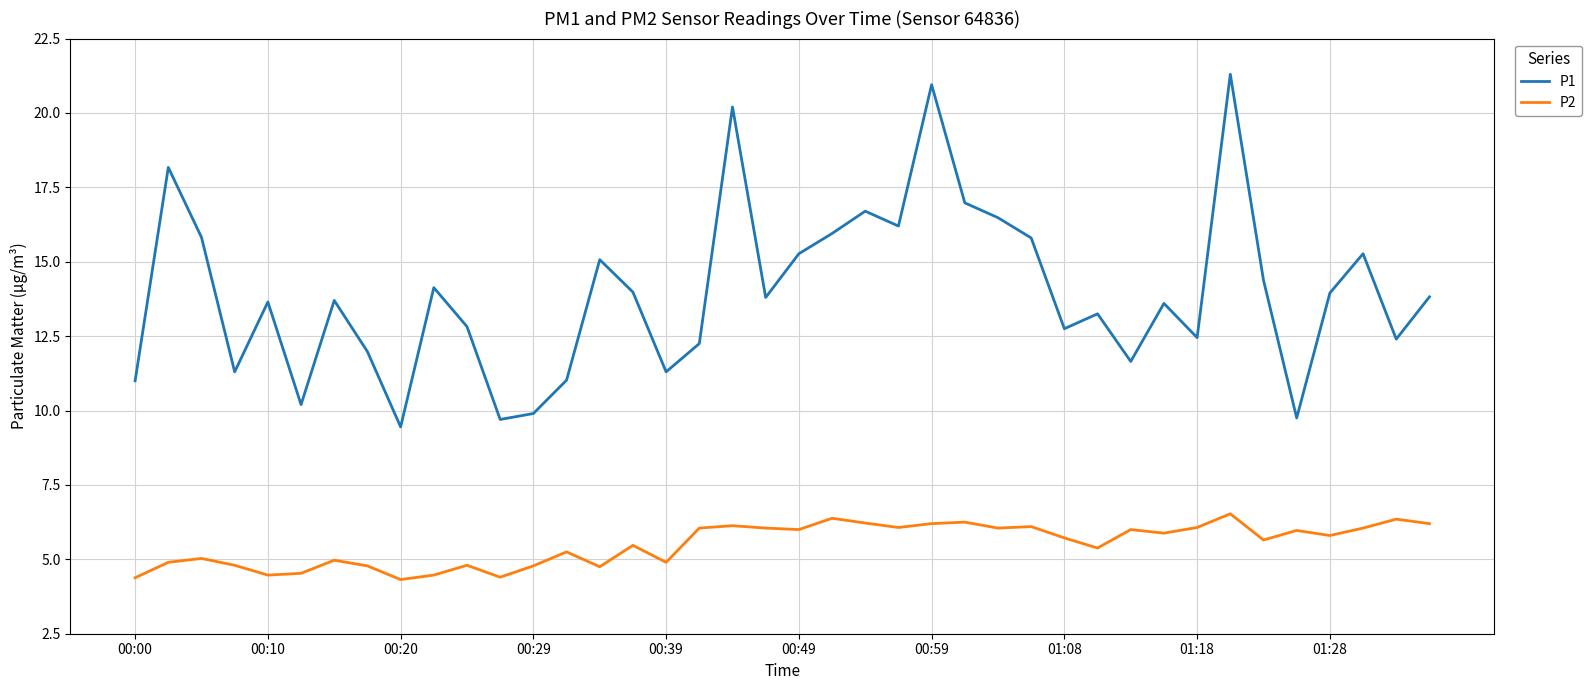

What is the smallest value displayed?

4.3